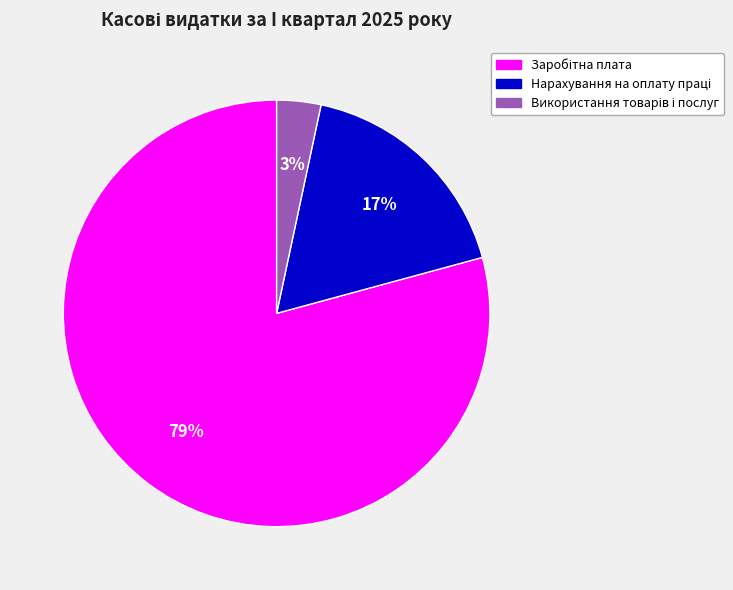

Is there a majority slice in this chart?

Yes